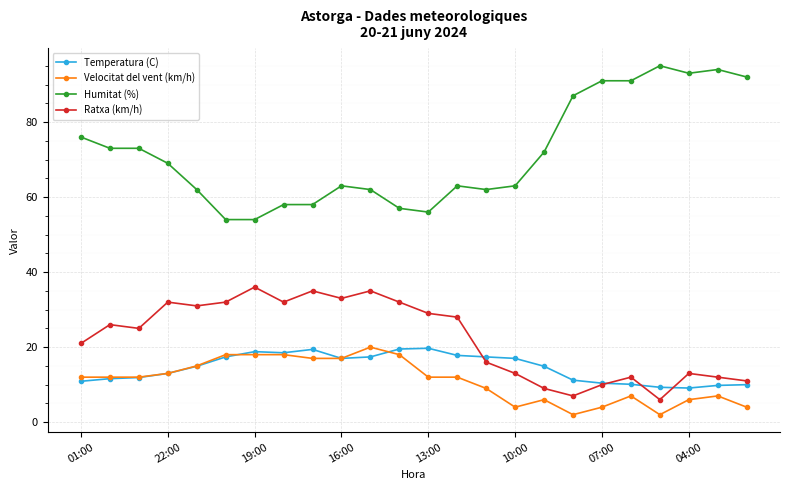

How many lines are shown in the chart?

4